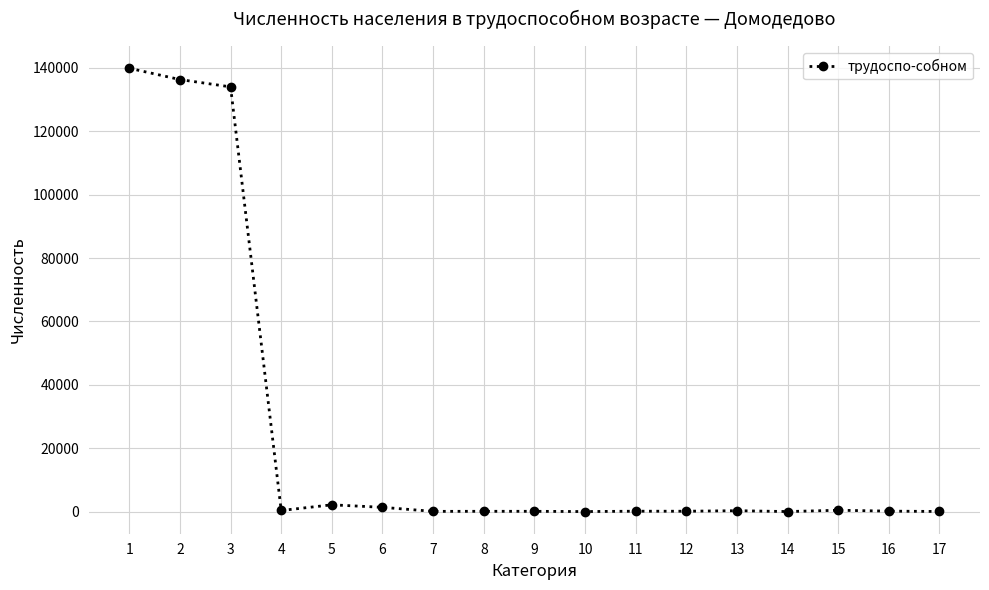

True or false: the data has more than 1 interior local peaks.

True